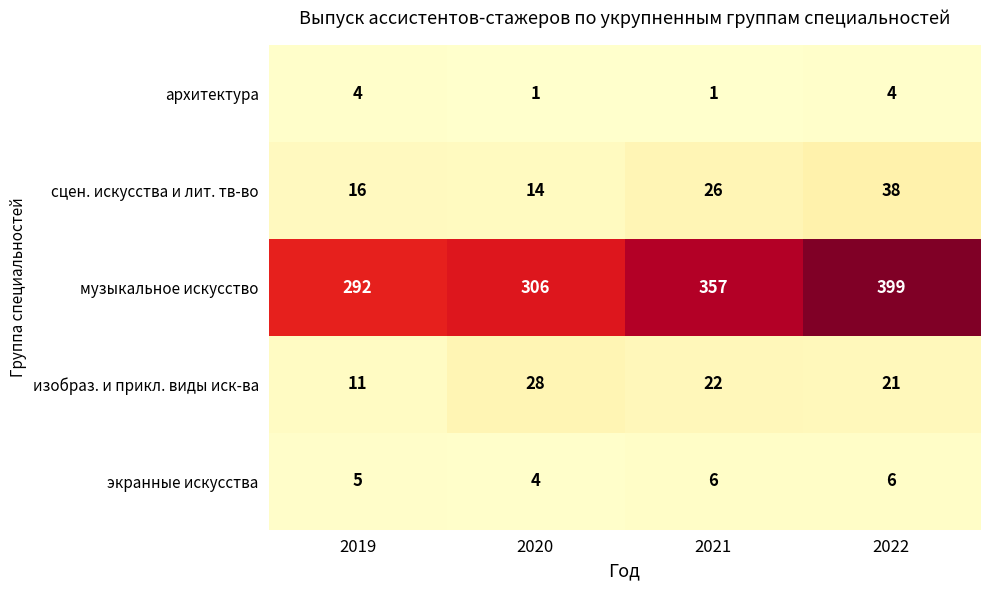

Is it true that сцен. искусства и лит. тв-во equals 26 at 2021?

True